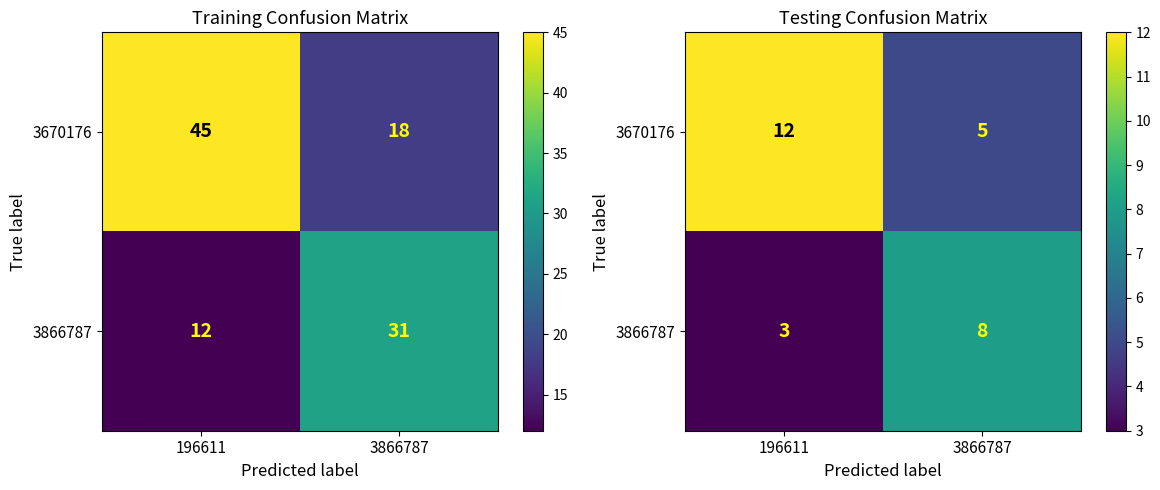

What is the spread (max minus min) of values at 196611?

9